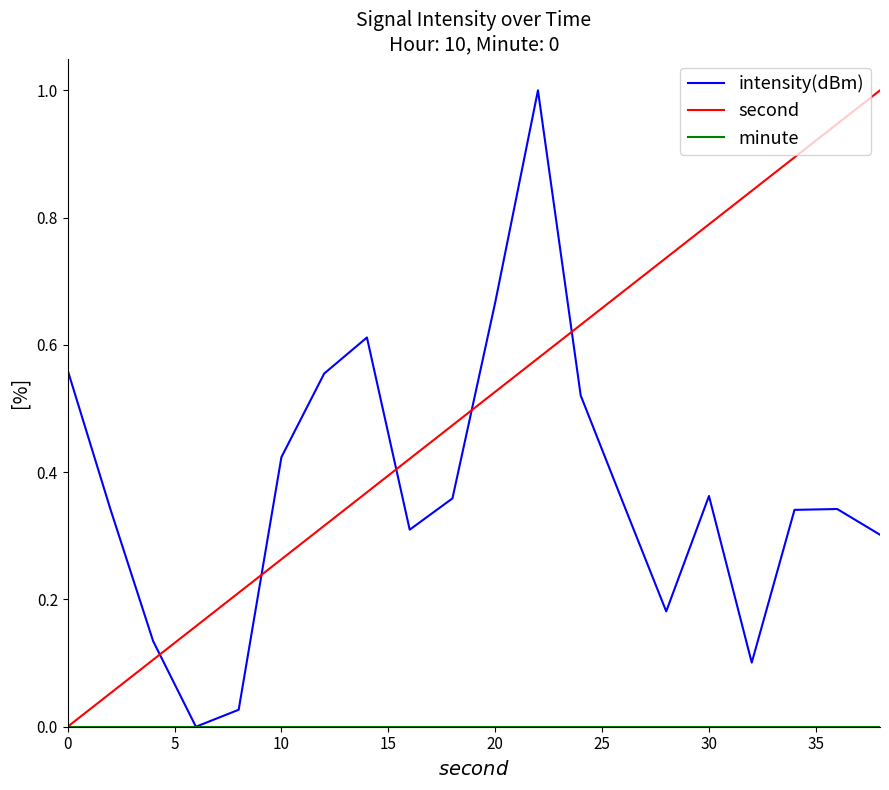

In intensity(dBm), how many points are higher than both neighbors (excluding endpoints)?

4